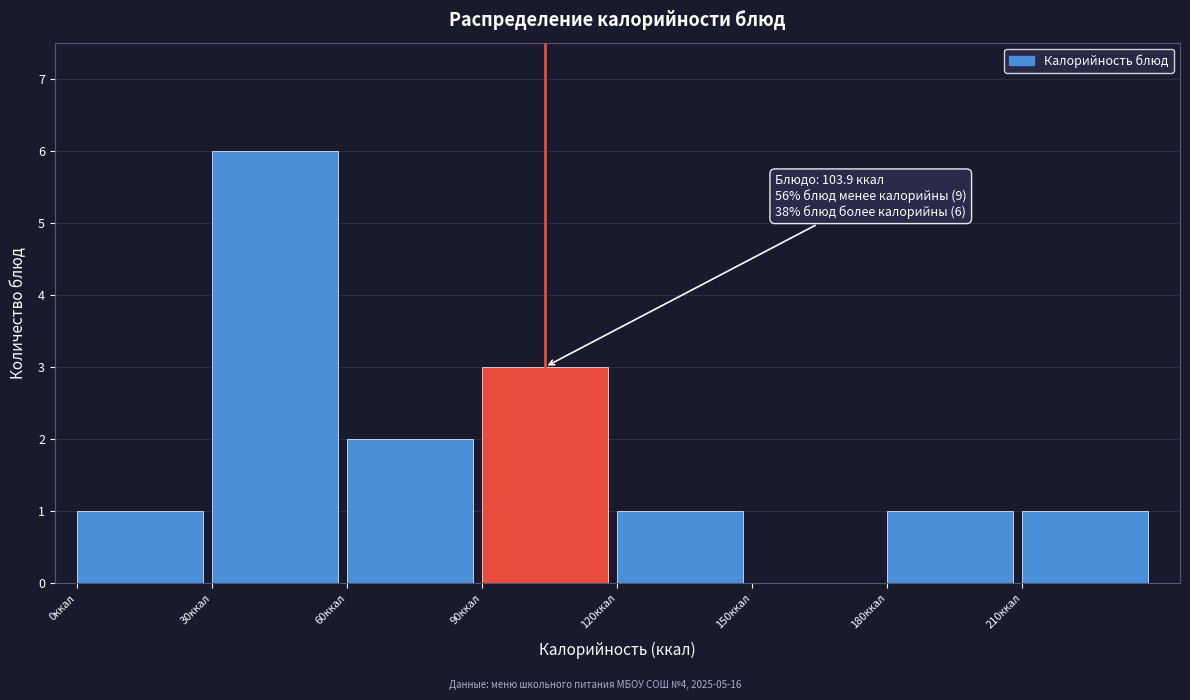

Over which range of the x-axis is the bar tallest?

30 to 60